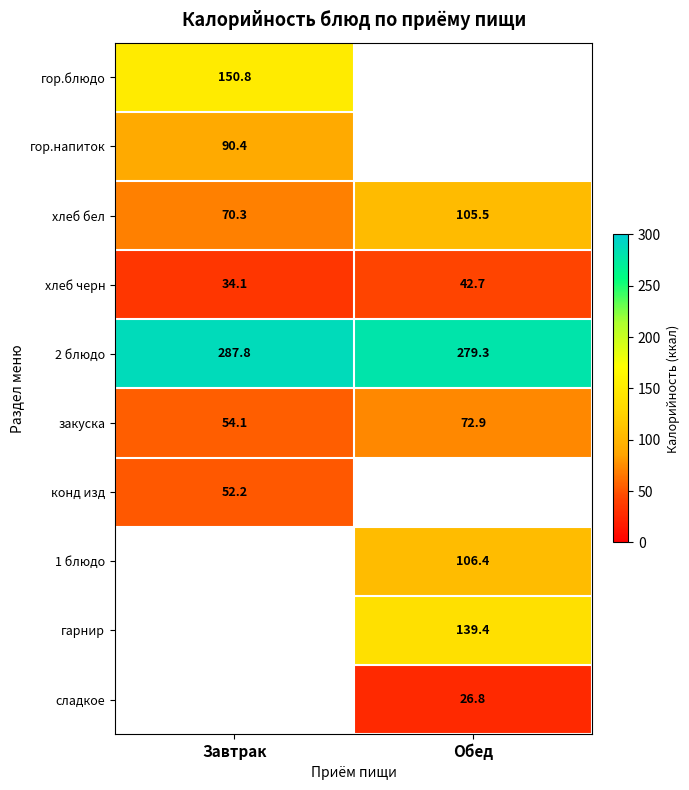

The value of 2 блюдо at Завтрак is 287.8. True or false?

True